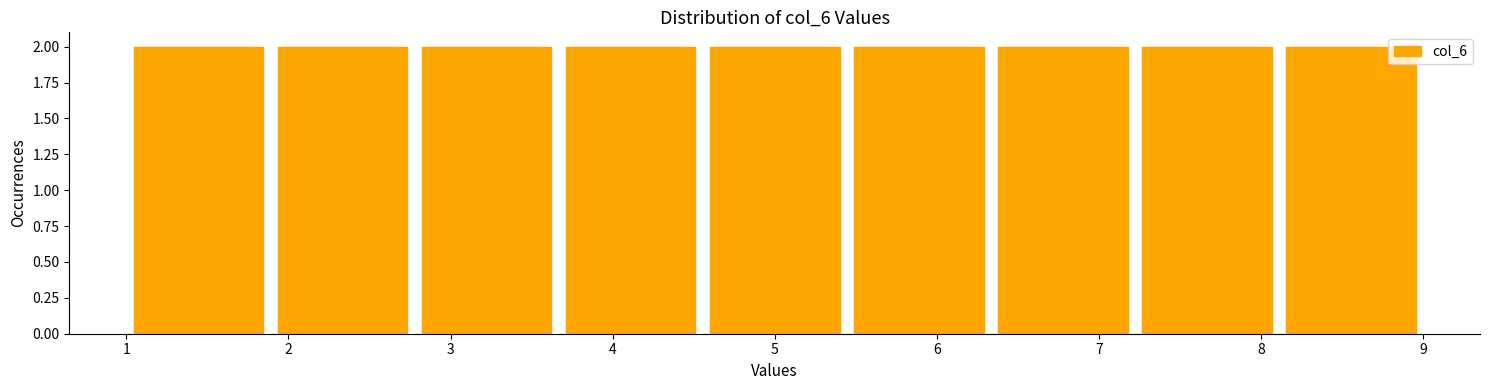

Reading left to right, list every bar in this chart as the range it spans on the x-axis followed by its height. Neither the bar edges nor the heights are printed on the chart, so give them approximately, as read against the axes.

1.0 to 1.9: 2
1.9 to 2.8: 2
2.8 to 3.7: 2
3.7 to 4.6: 2
4.6 to 5.4: 2
5.4 to 6.3: 2
6.3 to 7.2: 2
7.2 to 8.1: 2
8.1 to 9.0: 2